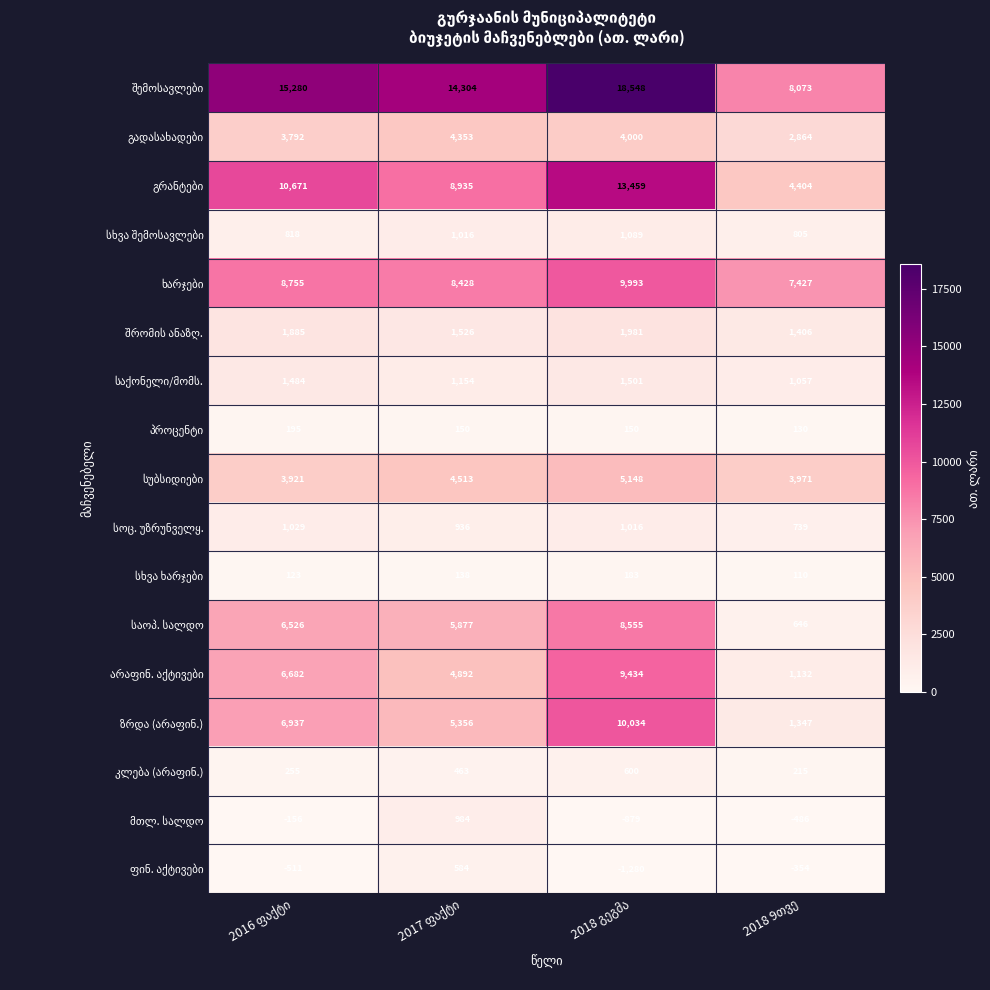

What is the smallest value displayed?

-1280